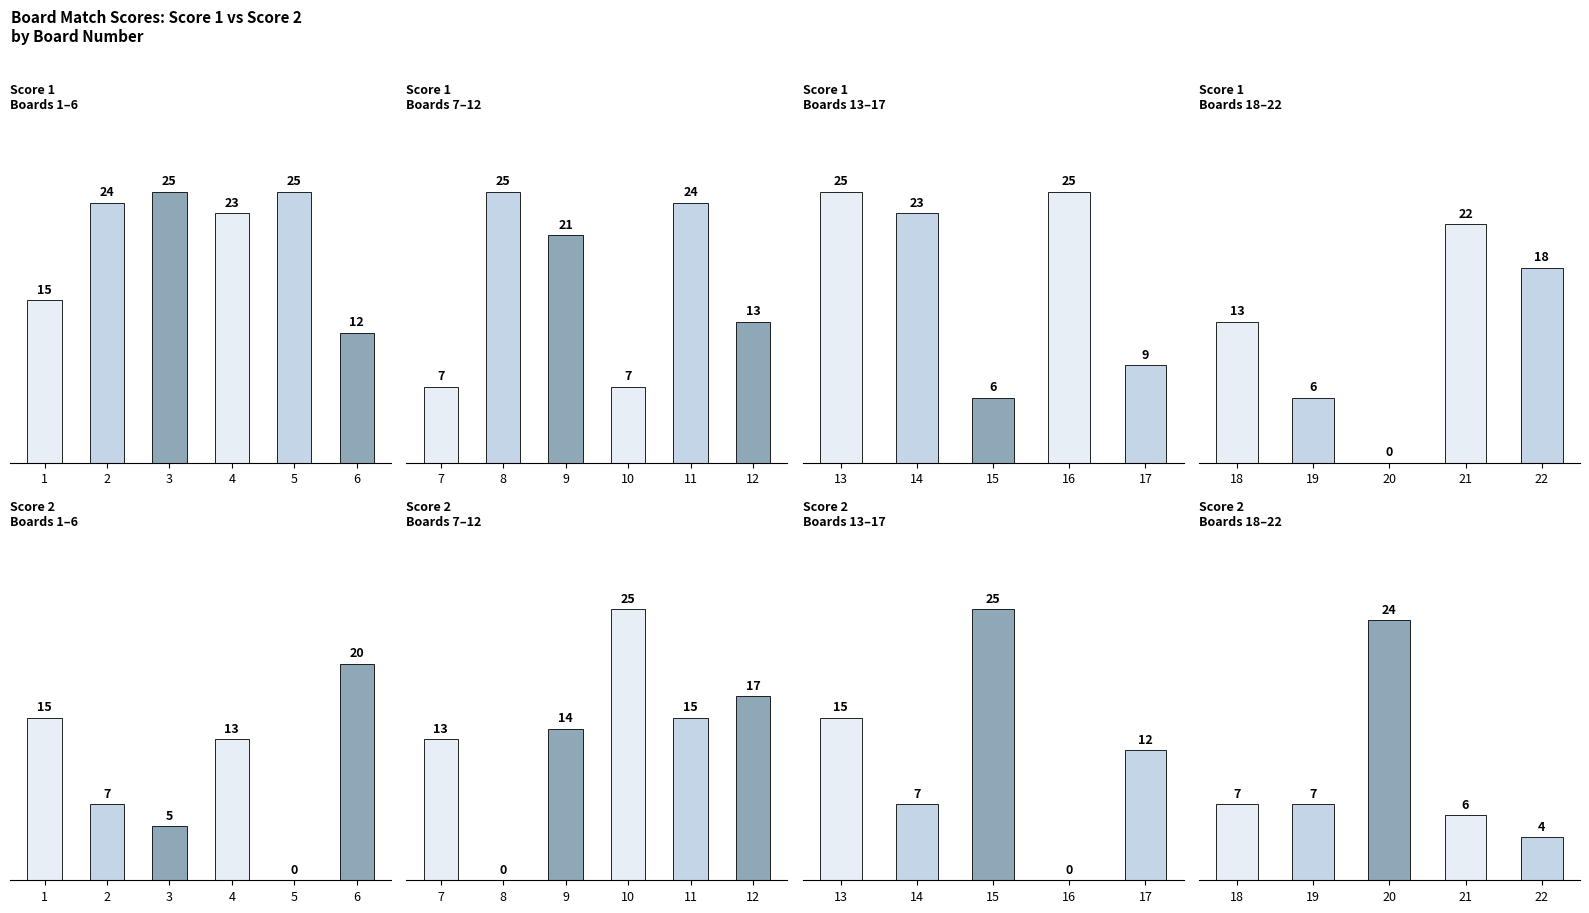

At which category does the chart reach its peak across all series?

20